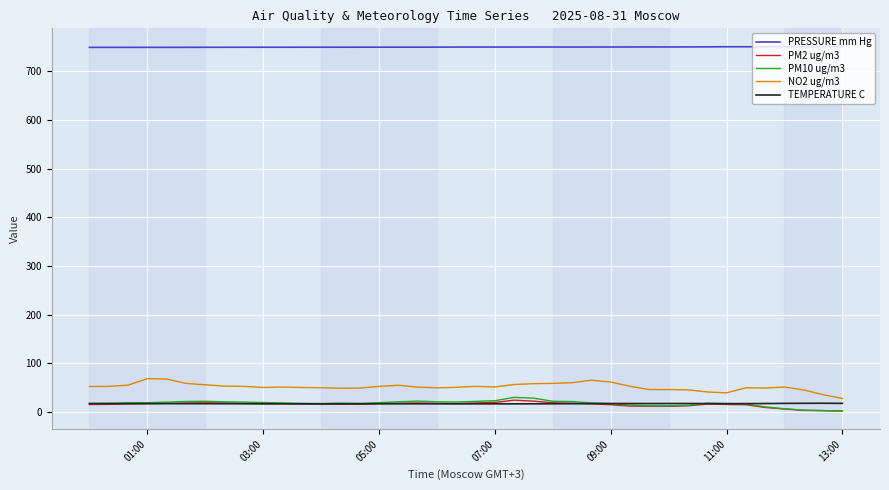

At how many categories does at least one series exceed 509?

40